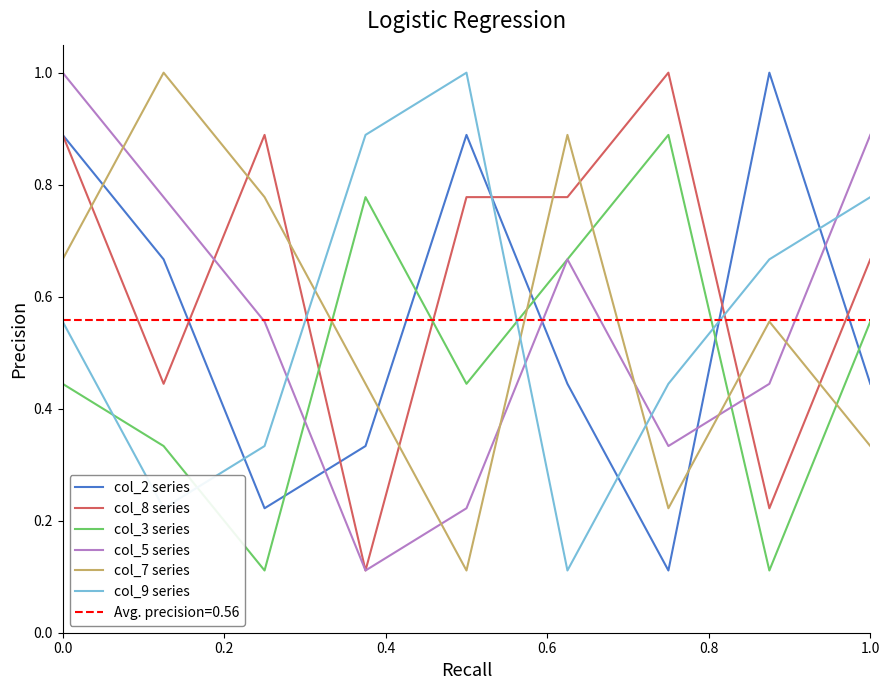

What is the value of the col_5 series point at the 3rd from the left?

0.6